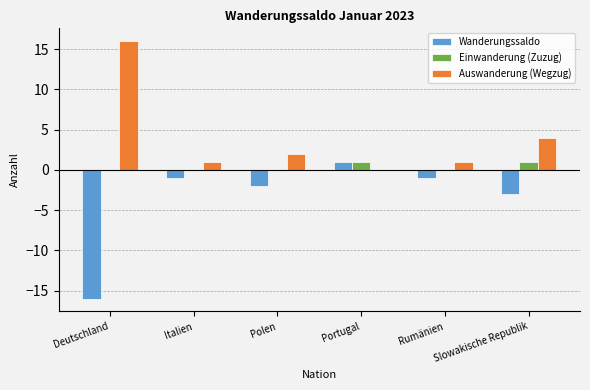

Are the bars horizontal?

No